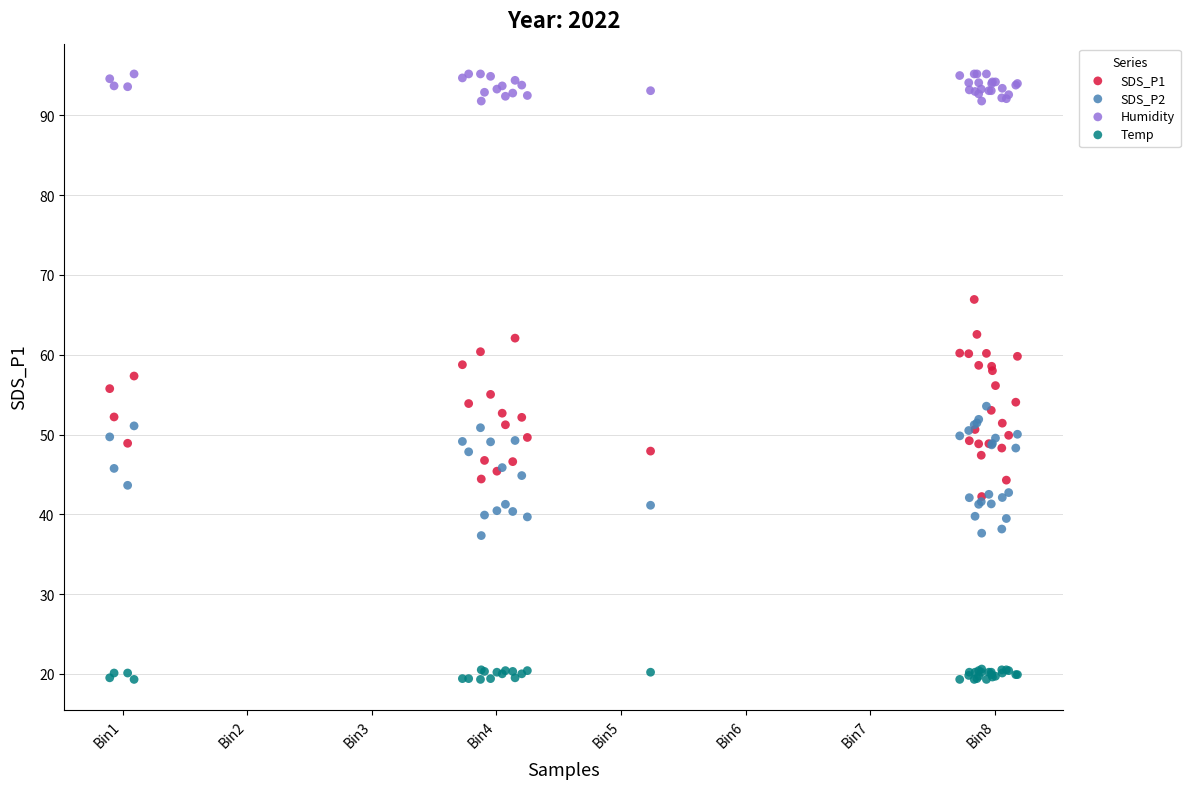

What are all the series names shown in the legend?

SDS_P1, SDS_P2, Humidity, Temp